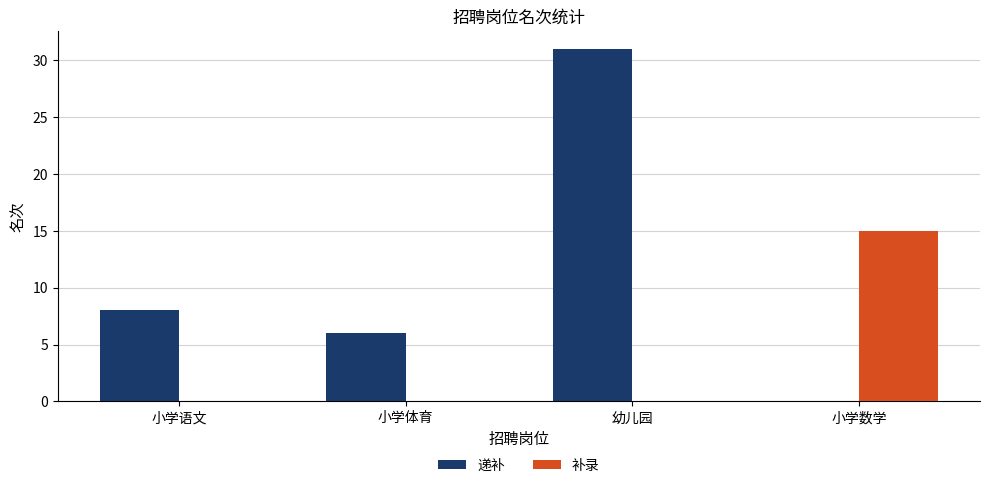

How many distinct data groups are displayed?

2